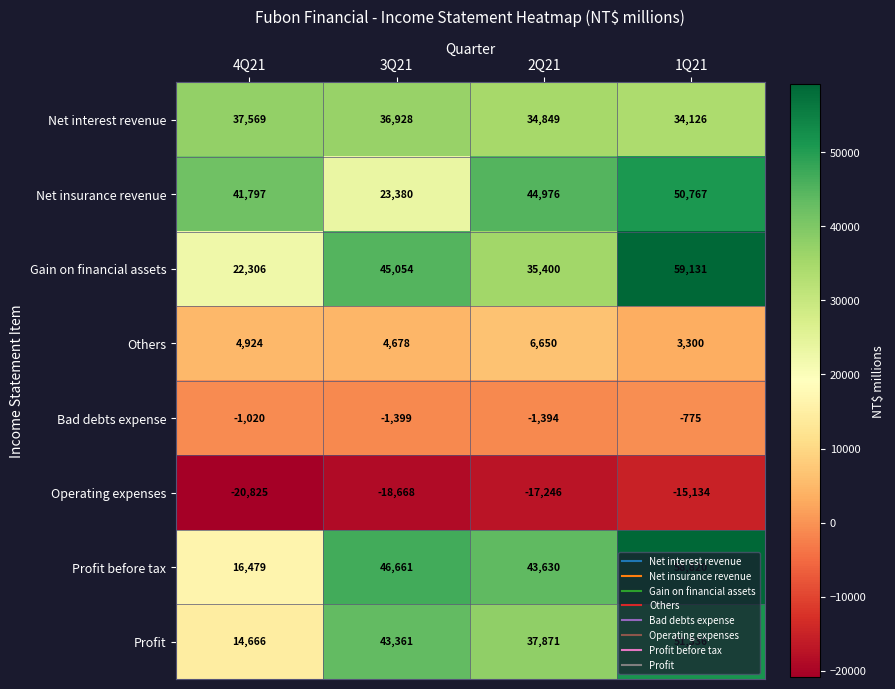

How many data points does each series have?

4